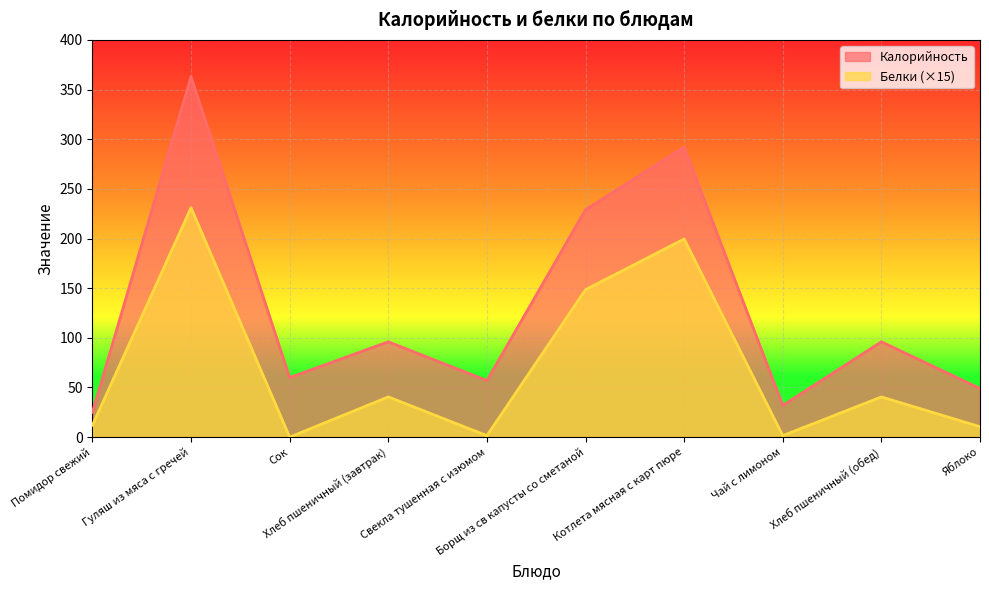

Rank the series at Яблоко from highest to lowest value.

Калорийность, Белки (×15)